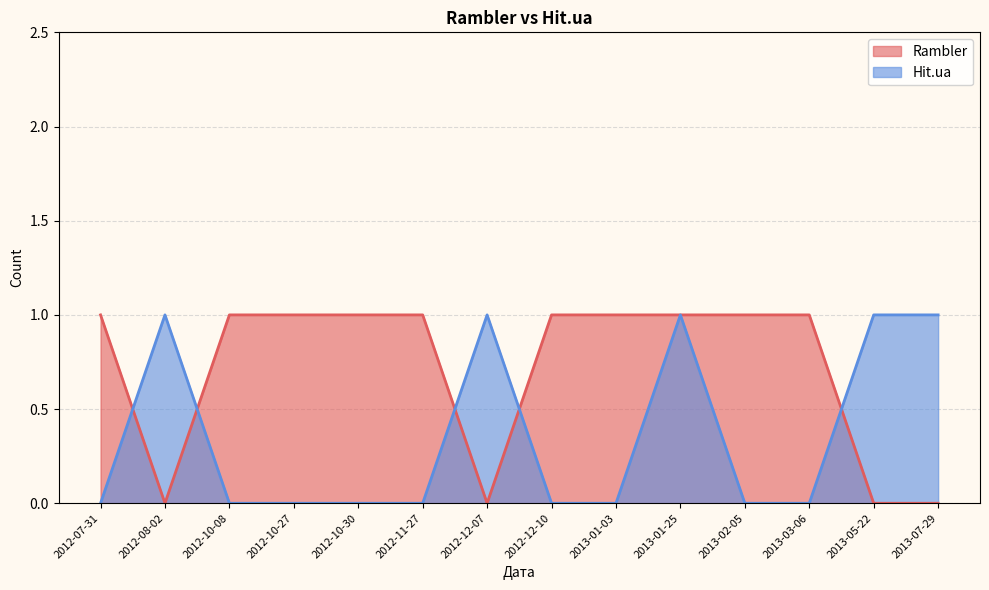

The Hit.ua series shows -1 at 2012-07-31. True or false?

False